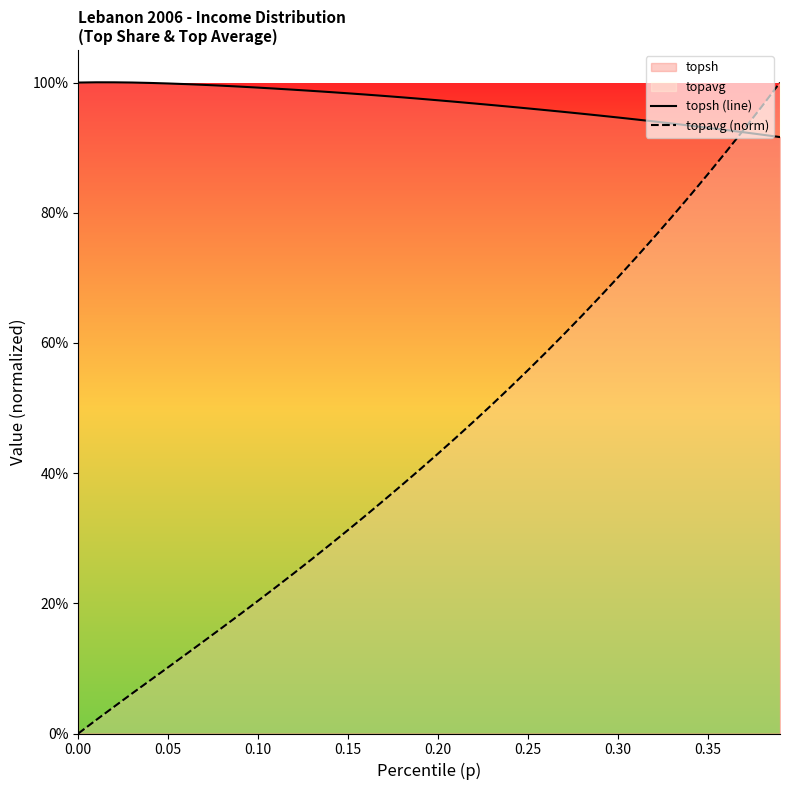

Reading left to right, extract all data points from this chart.

topsh (line): 1.0	1.0	1.0	1.0	1.0	1.0	1.0	1.0	1.0	1.0	1.0	1.0	1.0	1.0	1.0	1.0	1.0	1.0	1.0	1.0	1.0	1.0	1.0	1.0	1.0	1.0	1.0	1.0	1.0	0.9	0.9	0.9	0.9	0.9	0.9	0.9	0.9	0.9	0.9	0.9
topavg (norm): 0.0	0.0	0.0	0.1	0.1	0.1	0.1	0.1	0.2	0.2	0.2	0.2	0.2	0.3	0.3	0.3	0.3	0.4	0.4	0.4	0.4	0.5	0.5	0.5	0.5	0.6	0.6	0.6	0.6	0.7	0.7	0.7	0.8	0.8	0.8	0.9	0.9	0.9	1.0	1.0